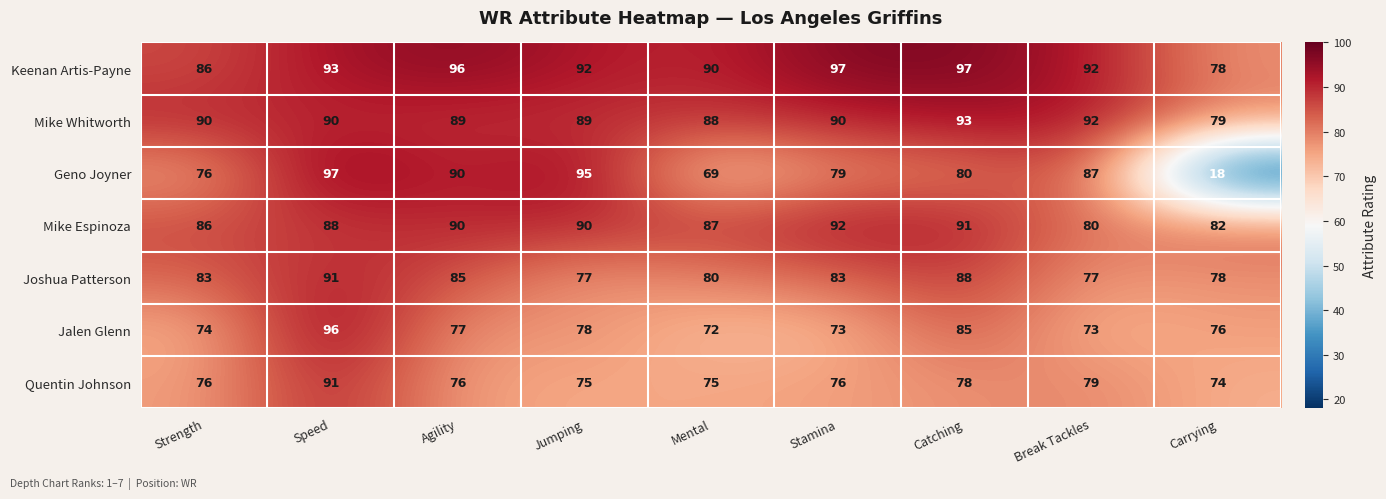

Which series has the largest total across all categories?

Keenan Artis-Payne